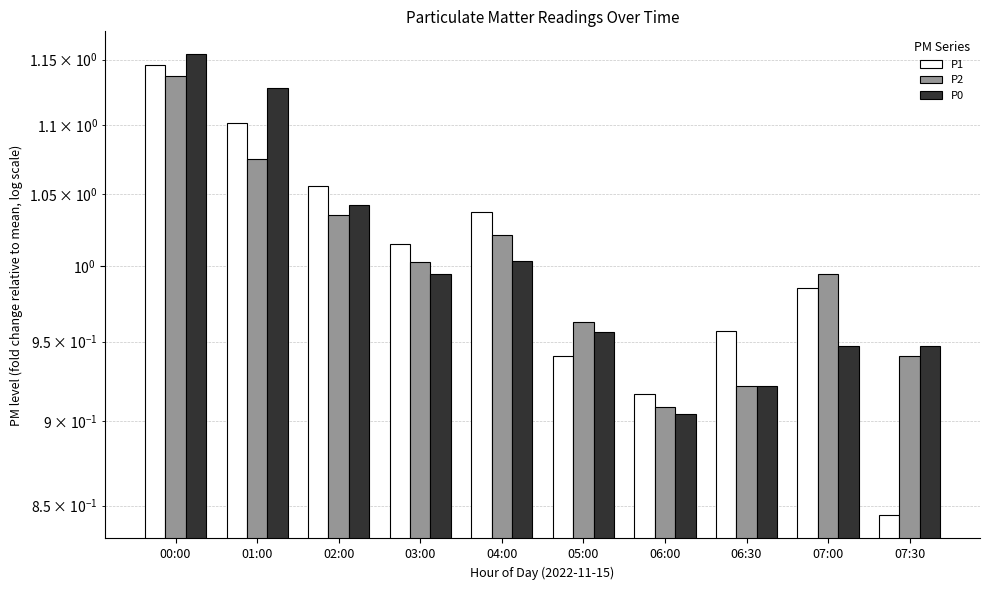

Reading right to left, list all the values displayed in this chart.

P1: 0.8	1.0	1.0	0.9	0.9	1.0	1.0	1.1	1.1	1.1
P2: 0.9	1.0	0.9	0.9	1.0	1.0	1.0	1.0	1.1	1.1
P0: 0.9	0.9	0.9	0.9	1.0	1.0	1.0	1.0	1.1	1.2